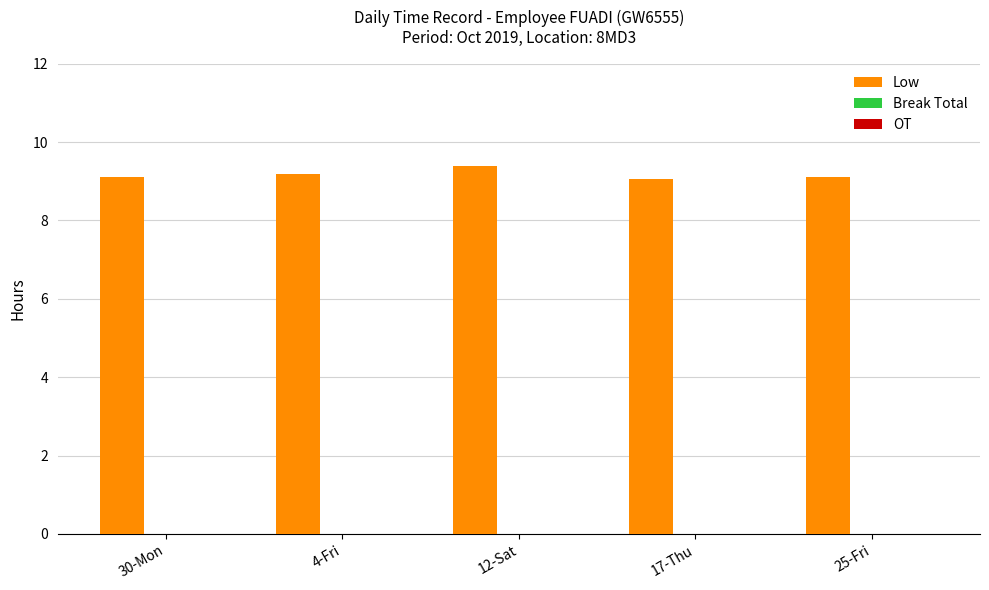

What is the label of the 5th bar from the right?

30-Mon